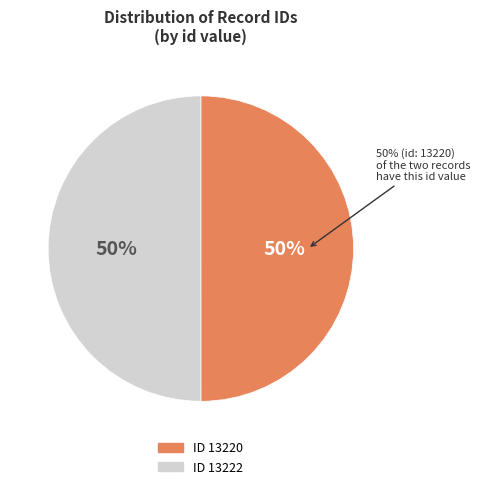

What is the largest slice in the pie chart?

13222